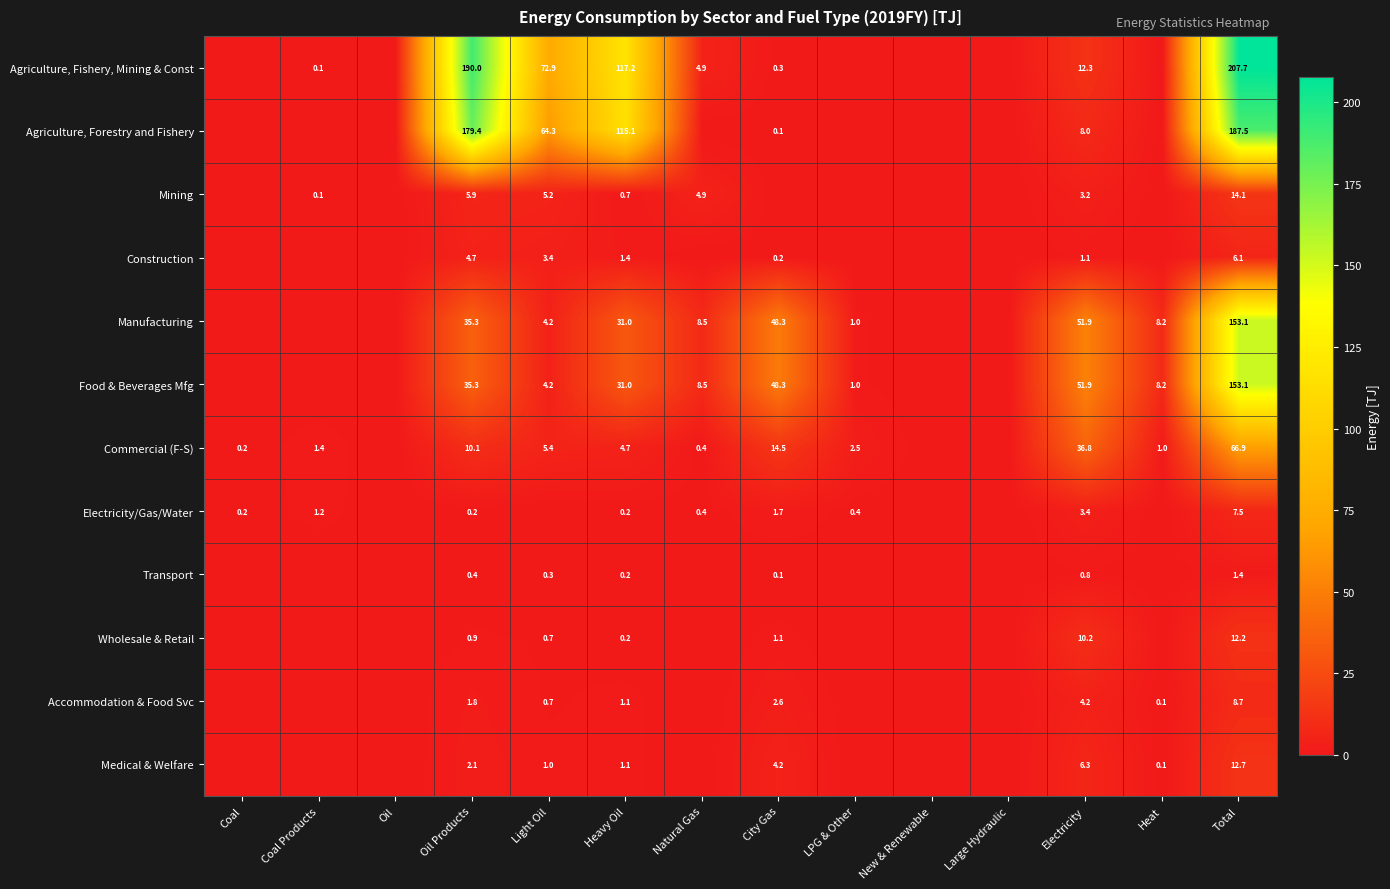

Is the value of Commercial (F-S) at Heavy Oil greater than the value of Food & Beverages Mfg at City Gas?

No